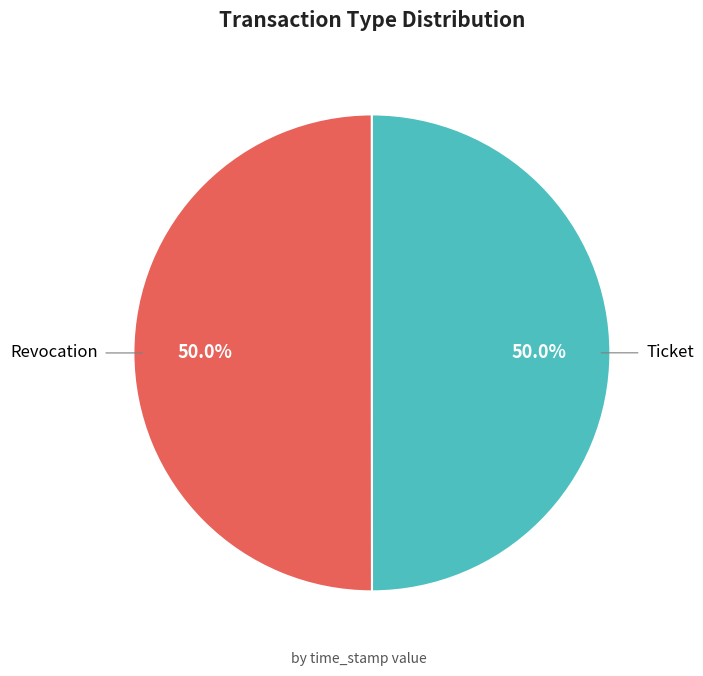

To the nearest percent, what percentage of the pie is Ticket?

50%